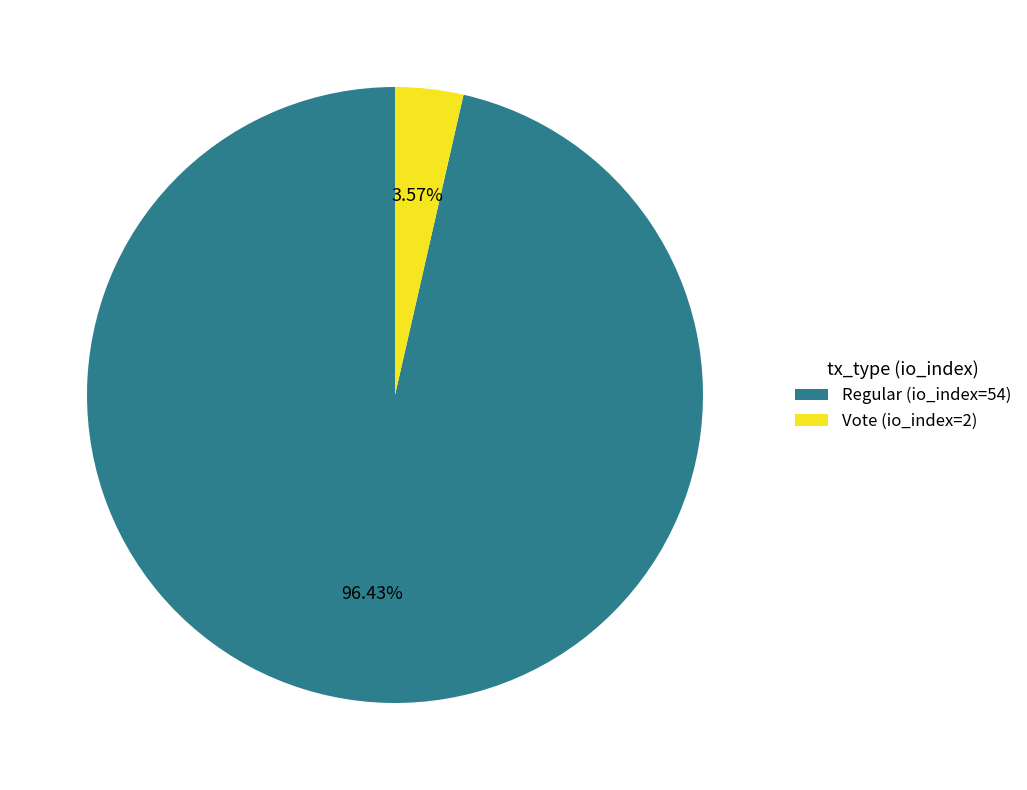

Between Vote (io_index=2) and Regular (io_index=54), which is larger?

Regular (io_index=54)